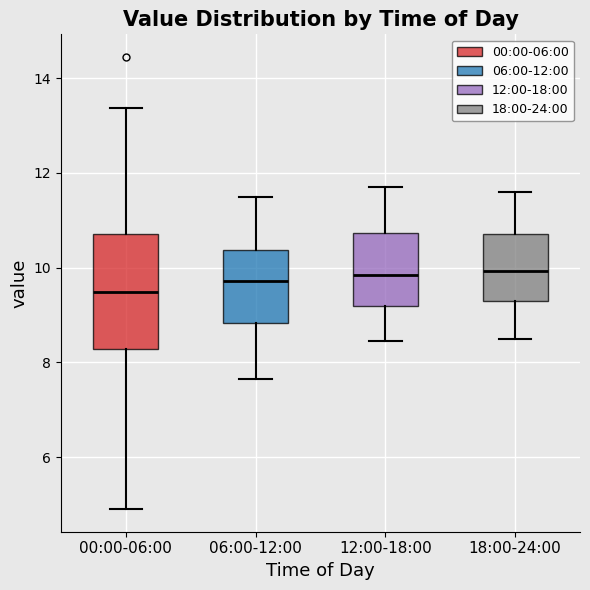

Where is the upper edge of the box for 06:00-12:00 on the y-axis? The values are not printed on the chart, so give them approximately, as read against the axis.

10.4